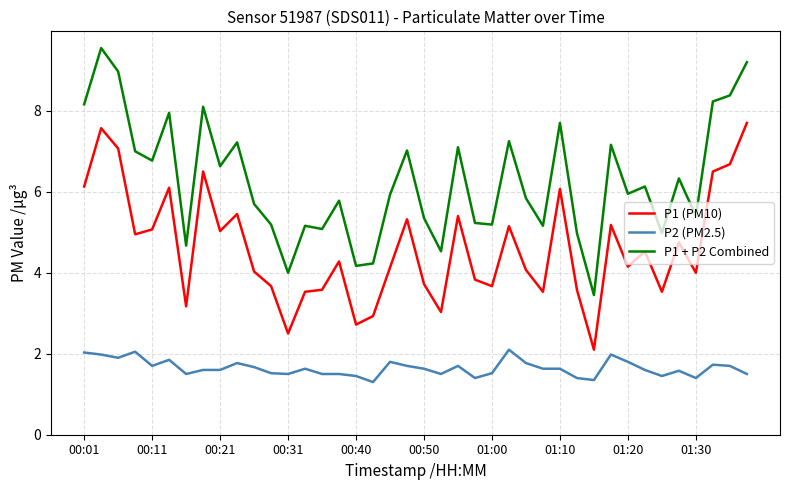

Which series has the largest total across all categories?

P1 + P2 Combined